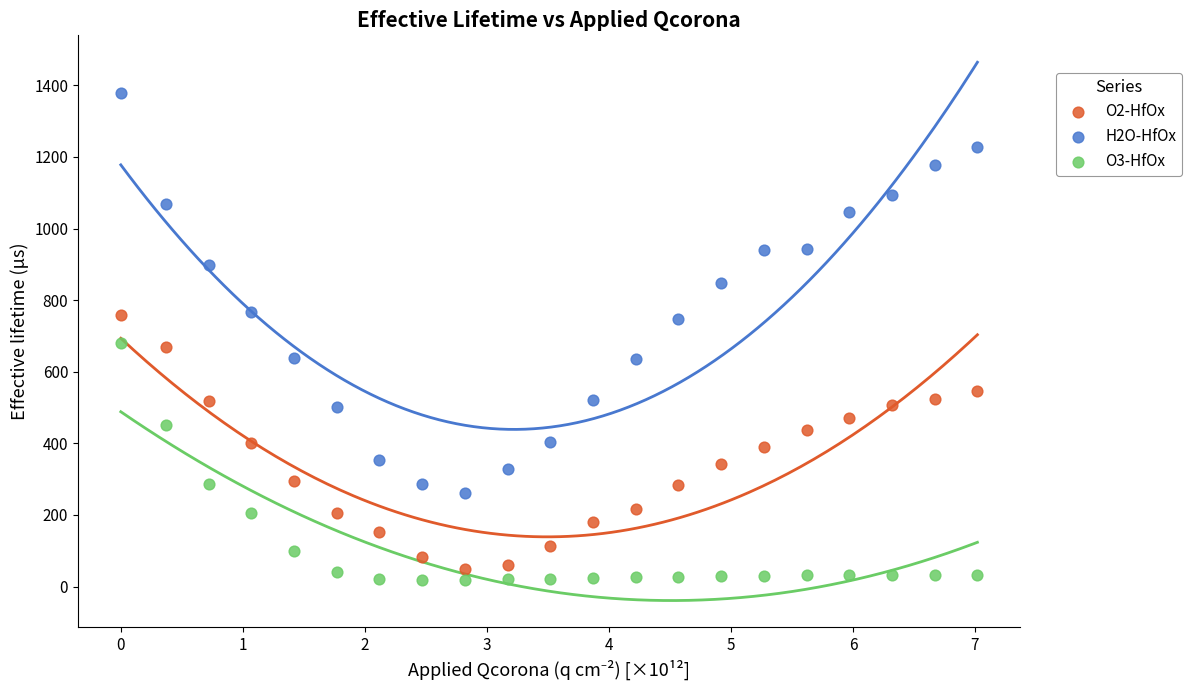

Which series reaches the minimum Y coordinate?

O3-HfOx